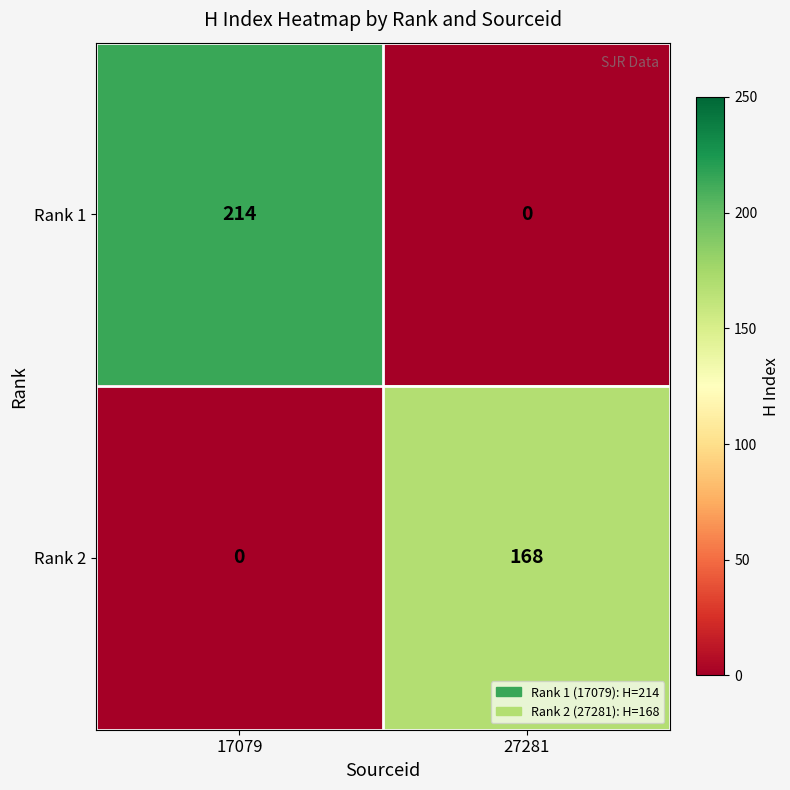

Which category has the lowest value in the Rank 2 series?

17079